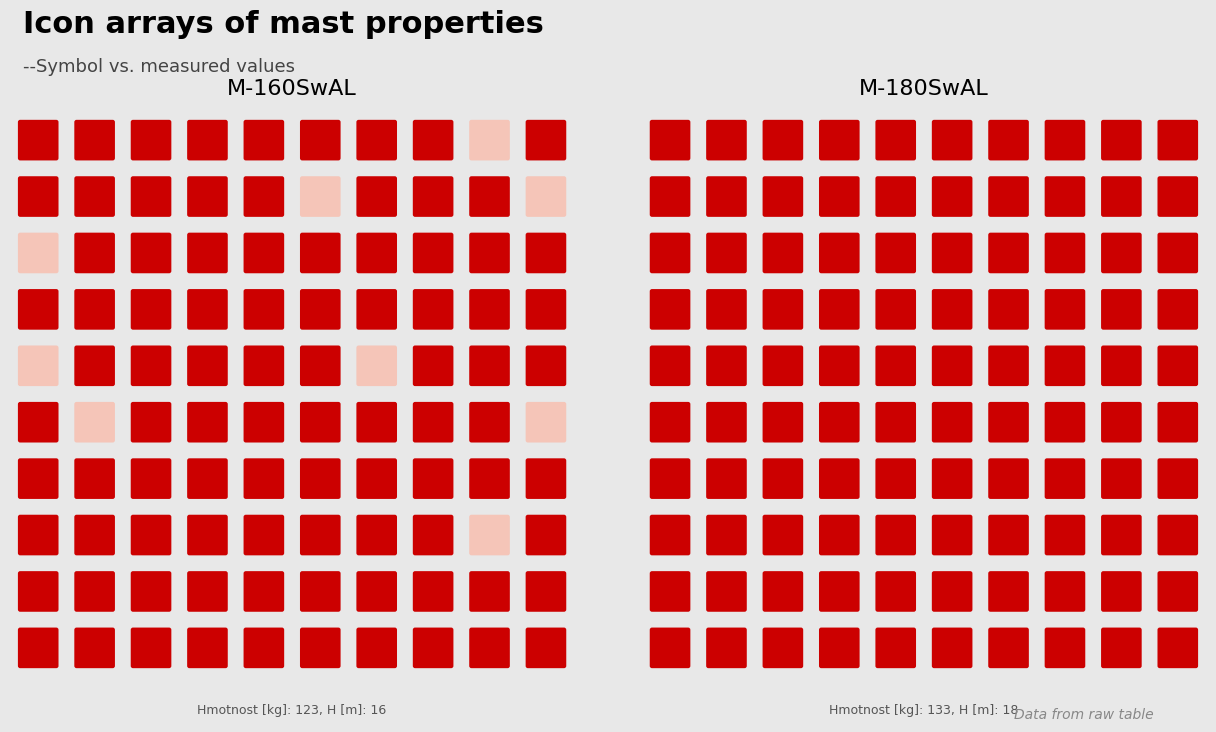

Between Hmotnost [kg] and H [m], which is larger?

Hmotnost [kg]